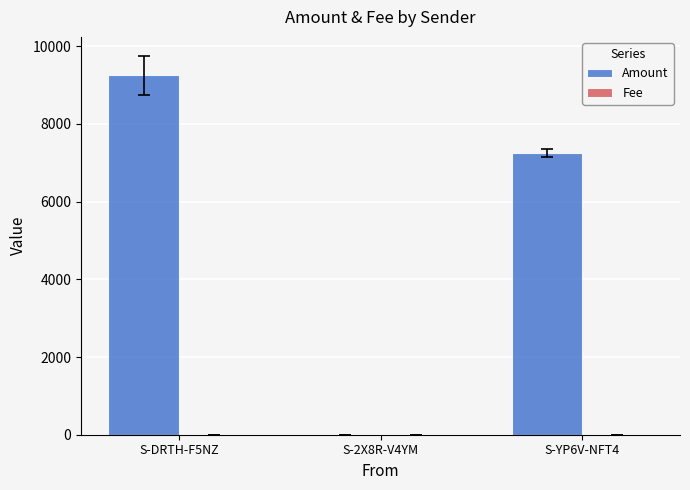

Which series has the largest total across all categories?

Amount